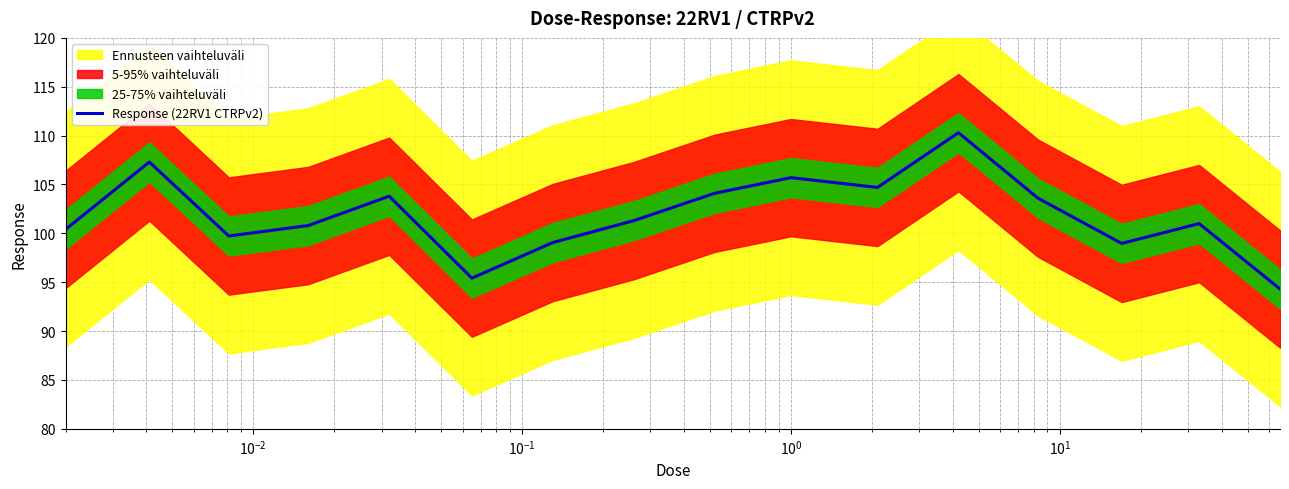

What is the minimum value for Response (22RV1 CTRPv2)?

94.3